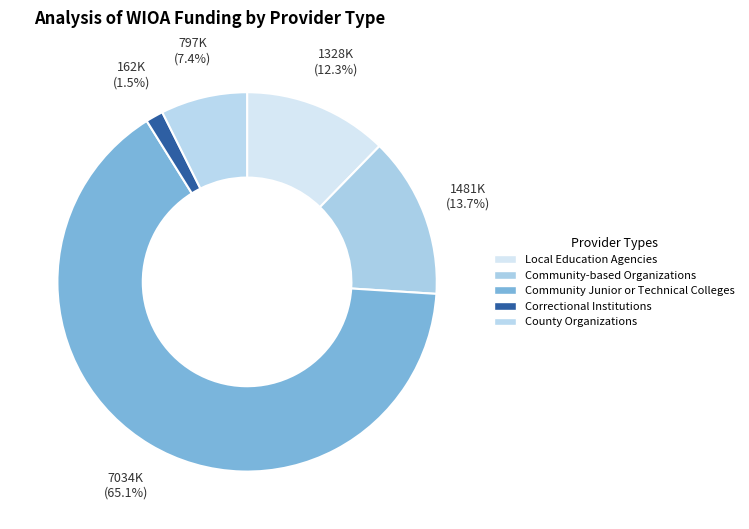

How many slices are in this pie chart?

5